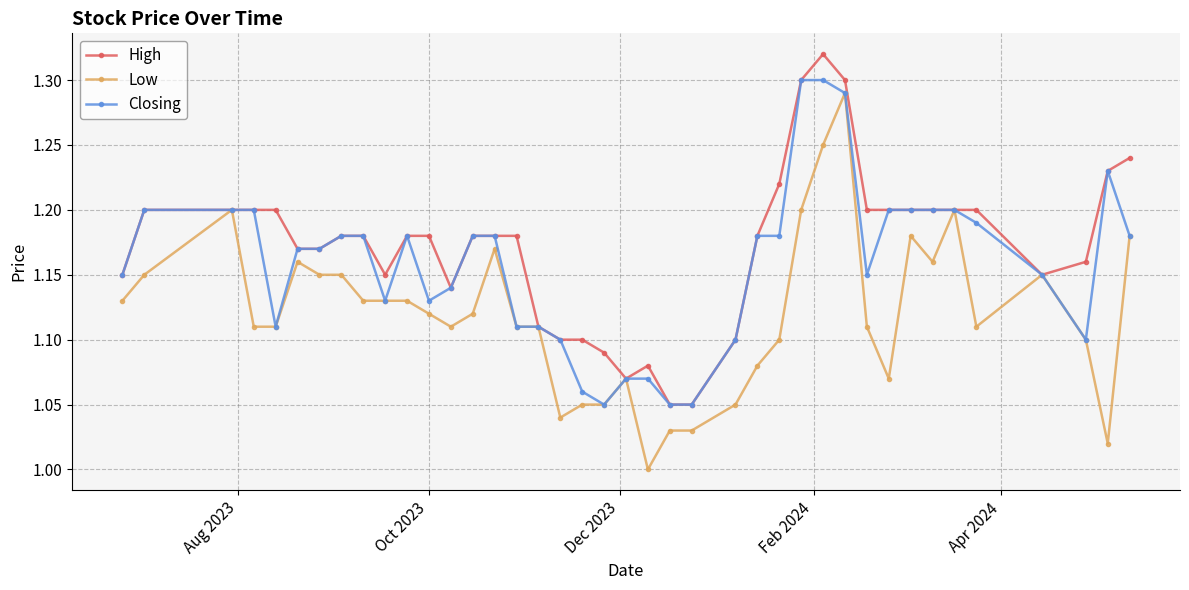

Which series has the widest spread of values?

Low